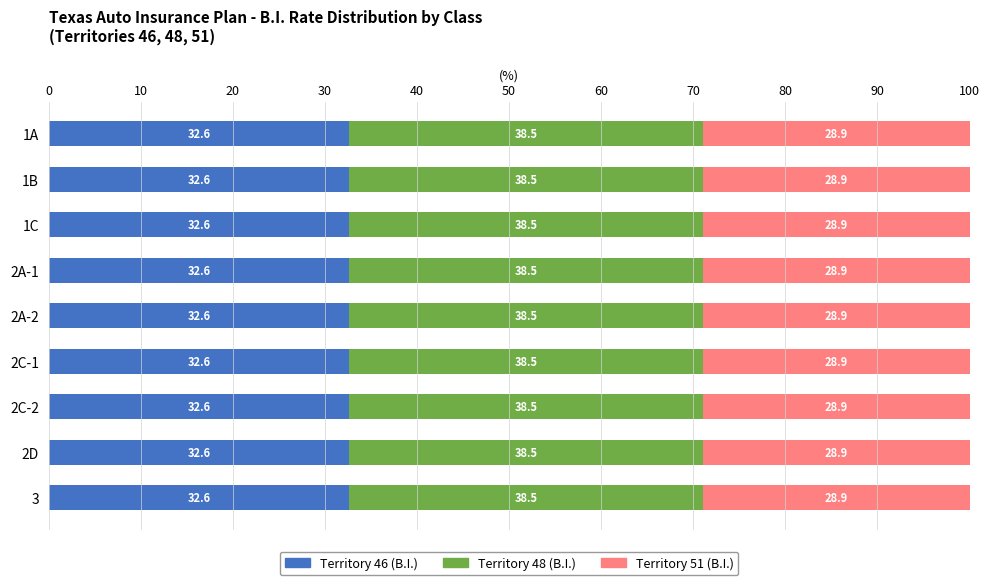

What is the total value across all series at 2A-1?

100.0